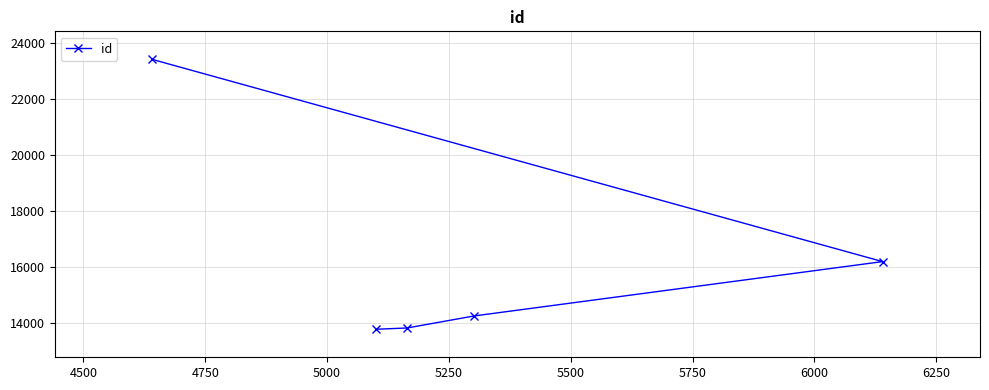

Does the chart have visible grid lines?

Yes